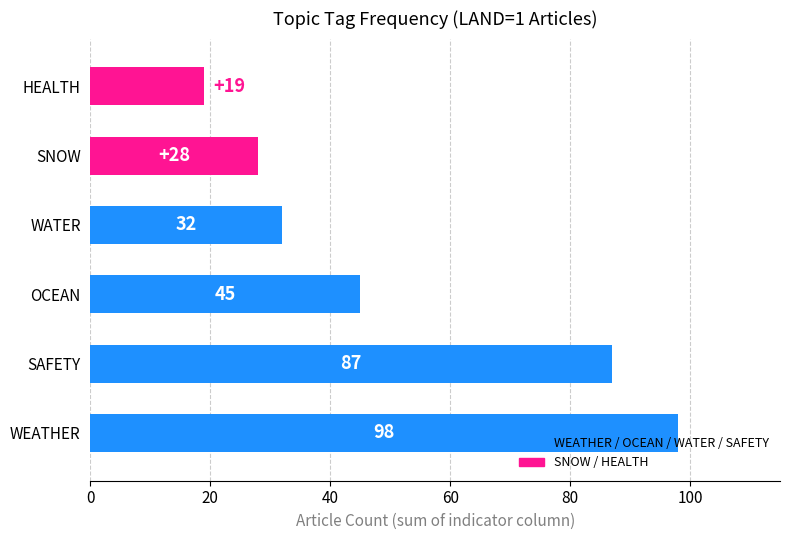

What is the difference between the maximum and minimum values?

79